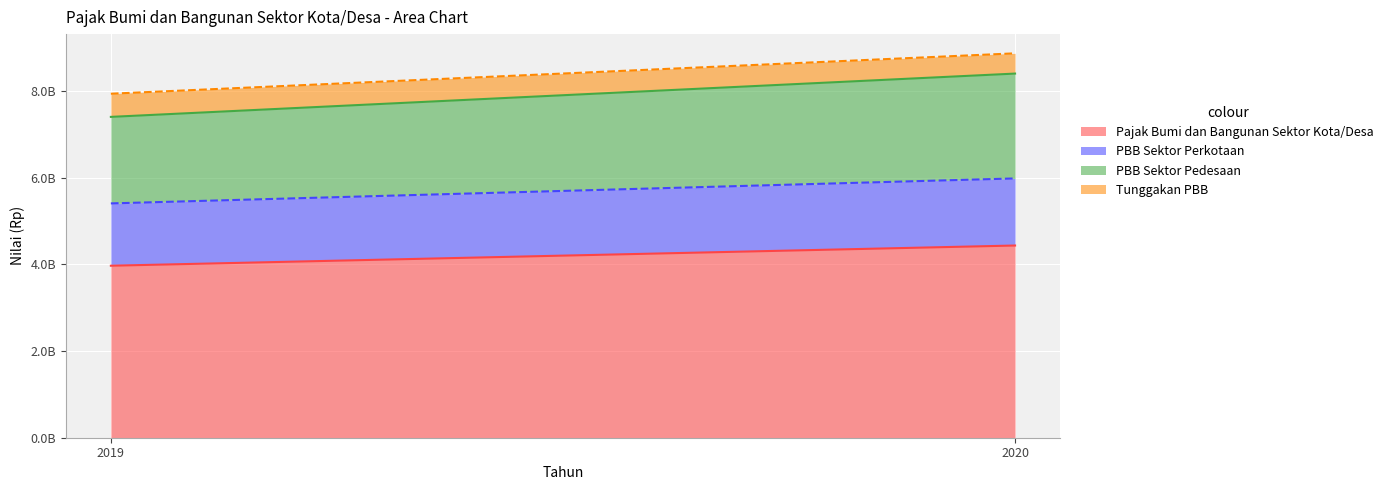

List the series in order of their overall mean, lowest first.

Tunggakan PBB, PBB Sektor Perkotaan, PBB Sektor Pedesaan, Pajak Bumi dan Bangunan Sektor Kota/Desa